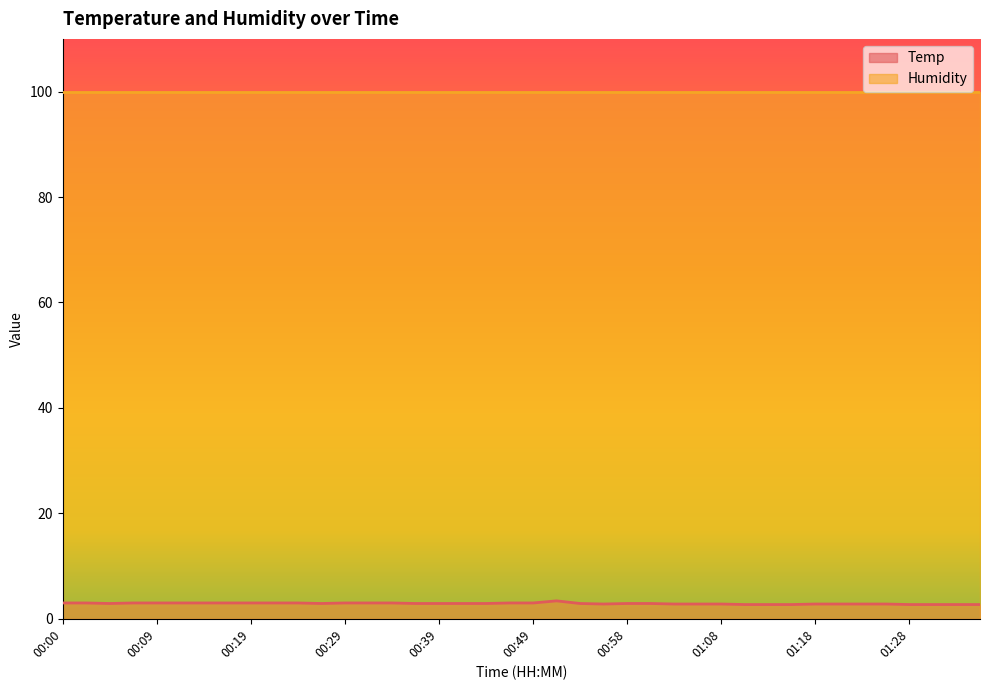

True or false: the data has more than 1 interior local peaks.

False